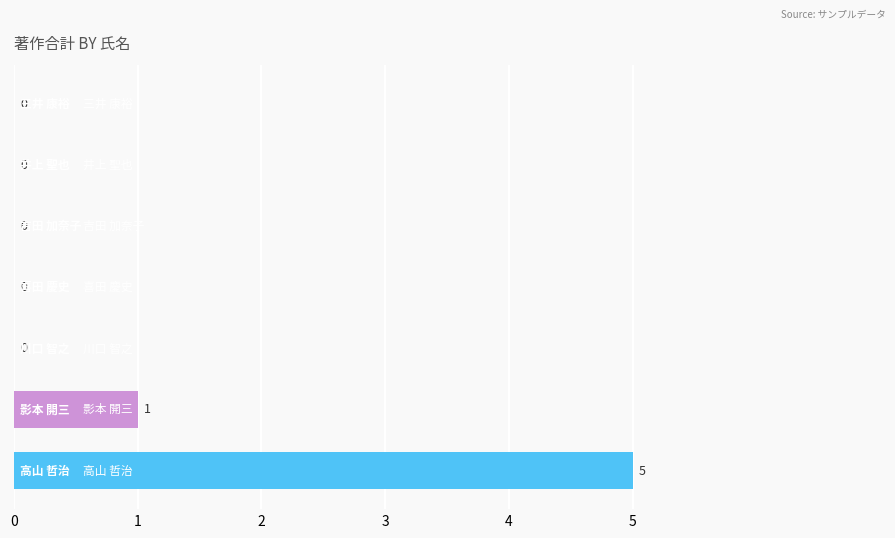

How many values are between 0 and 1?

6